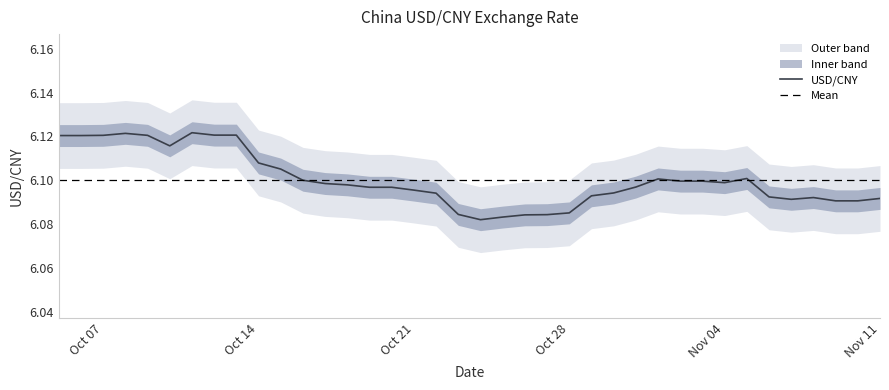

What is the sum of all values?

231.8